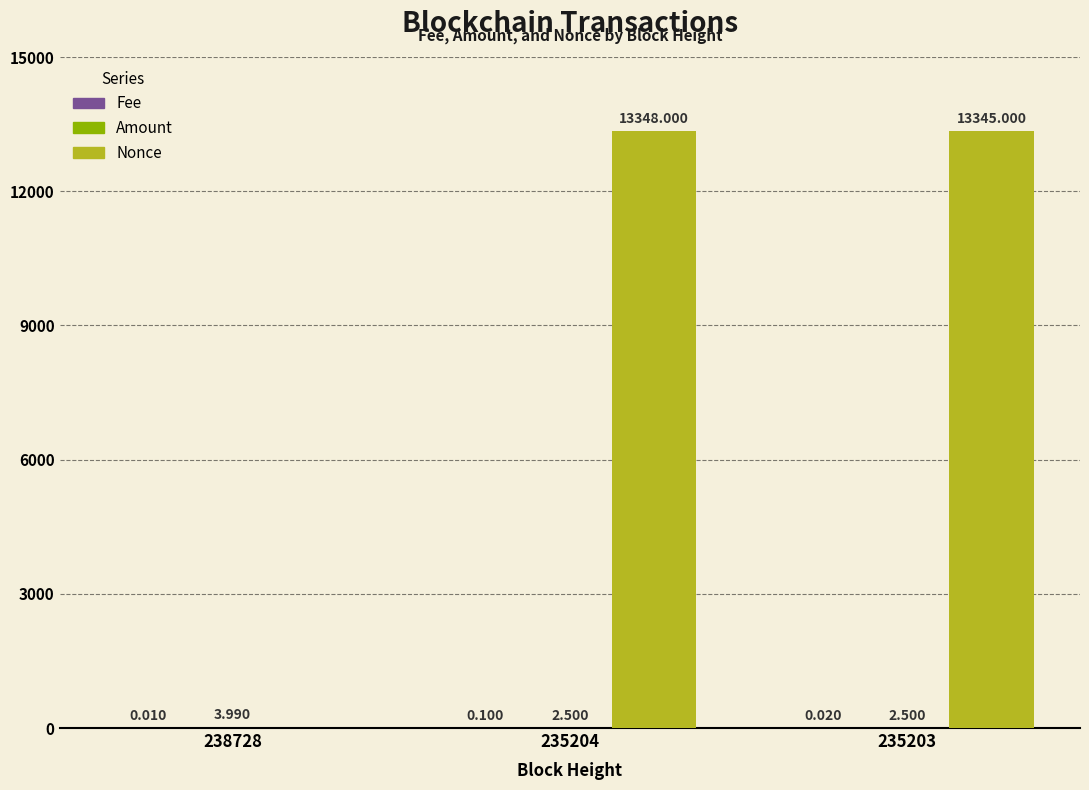

Which series has the largest total across all categories?

Nonce